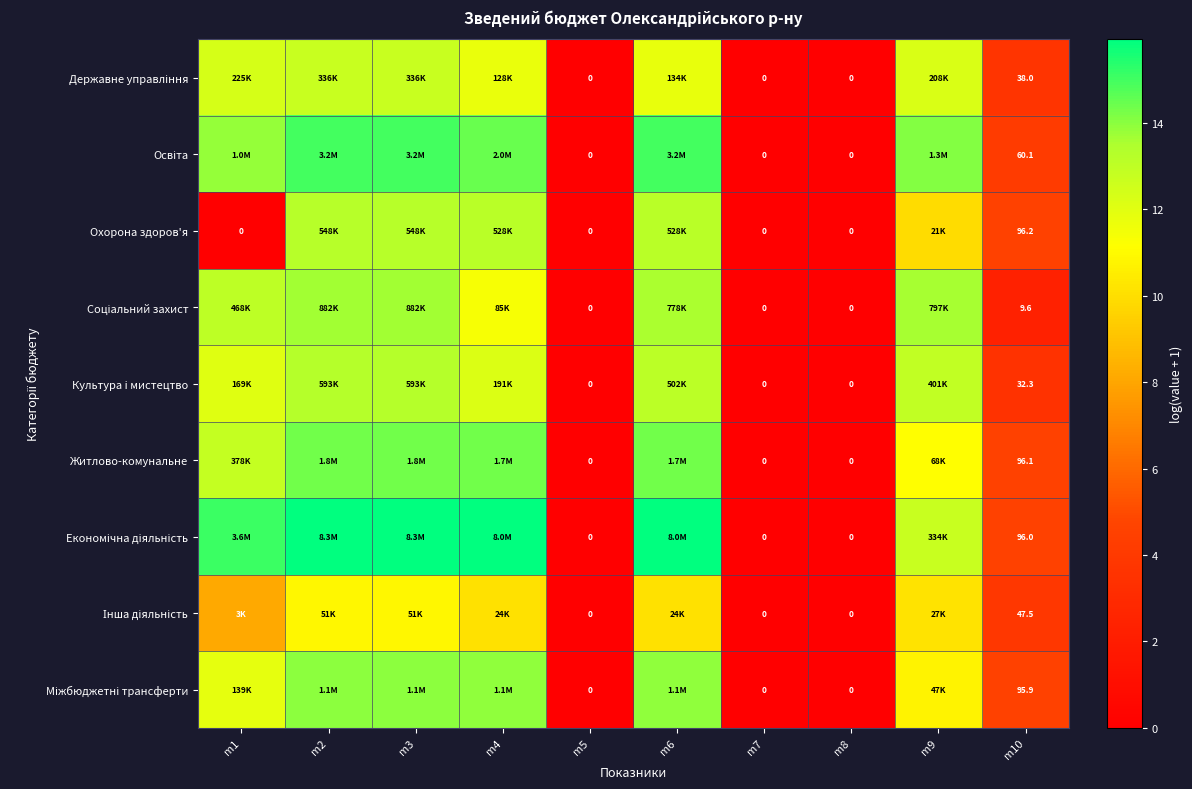

What is the maximum value for Освіта?

15.0